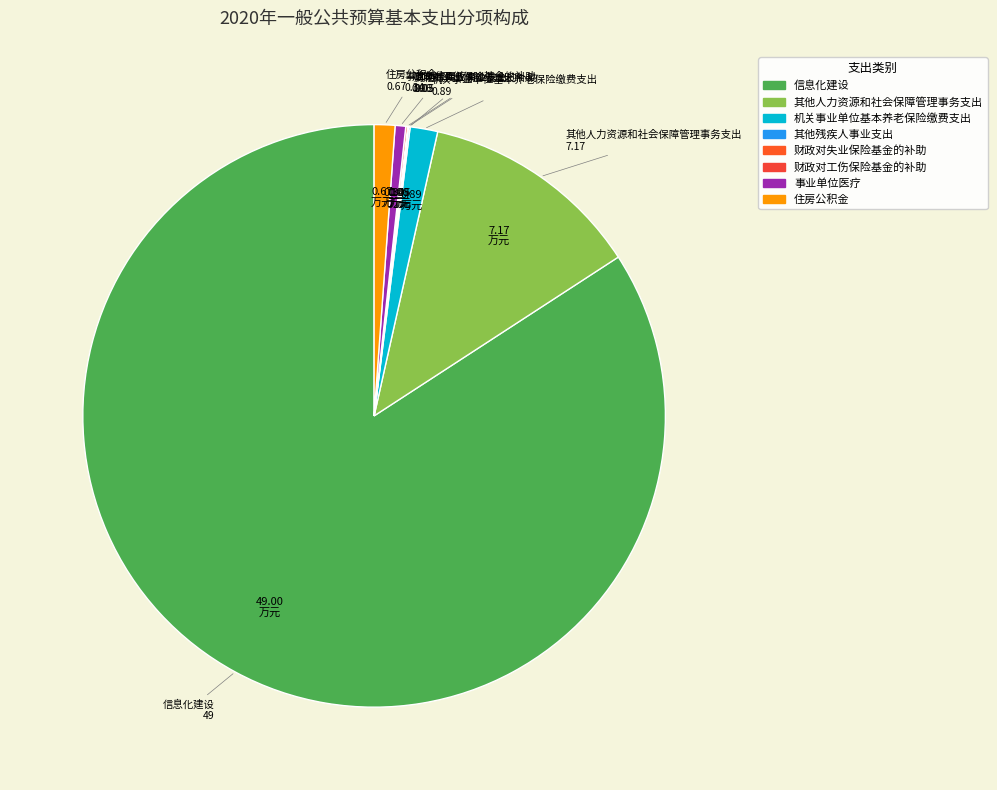

Is there a majority slice in this chart?

Yes